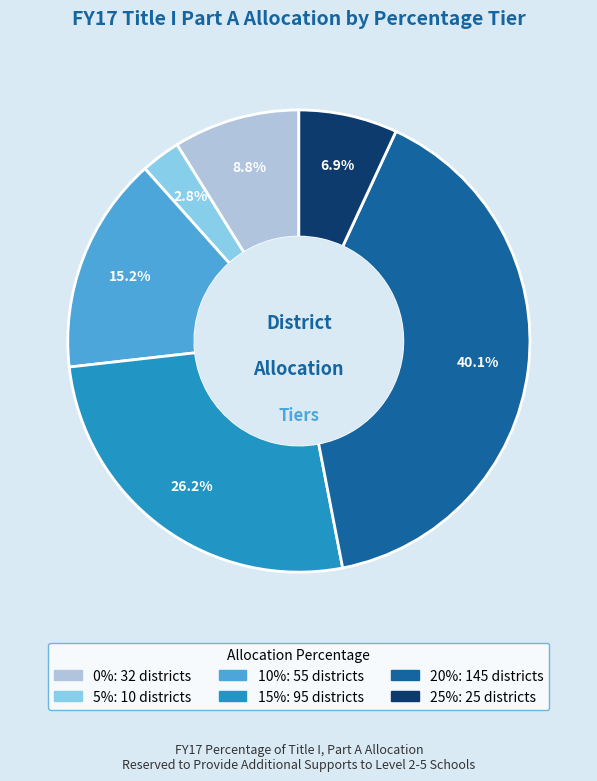

To the nearest percent, what percentage of the pie is 25%?

7%